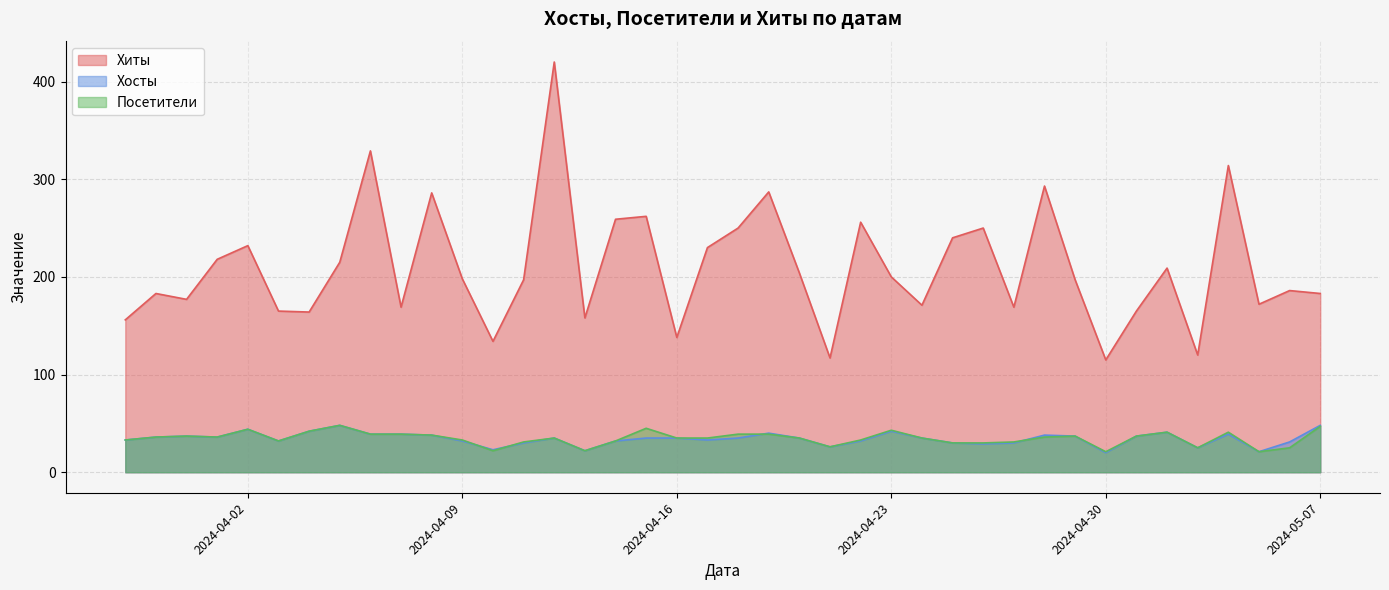

What is the approximate value of Хиты at 2024-05-01?

165